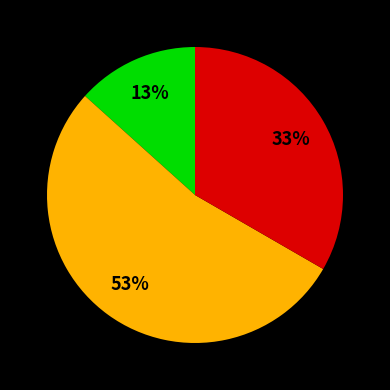

Is there a majority slice in this chart?

Yes